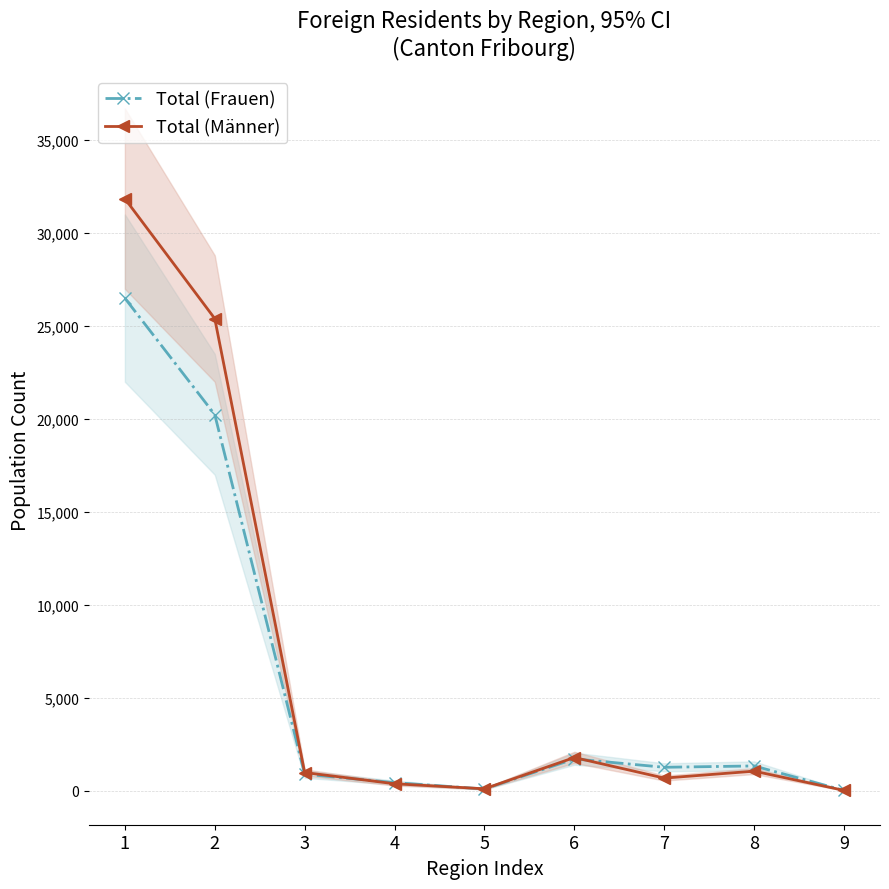

How many intersections are there between Total (Männer) and Total (Frauen)?

4